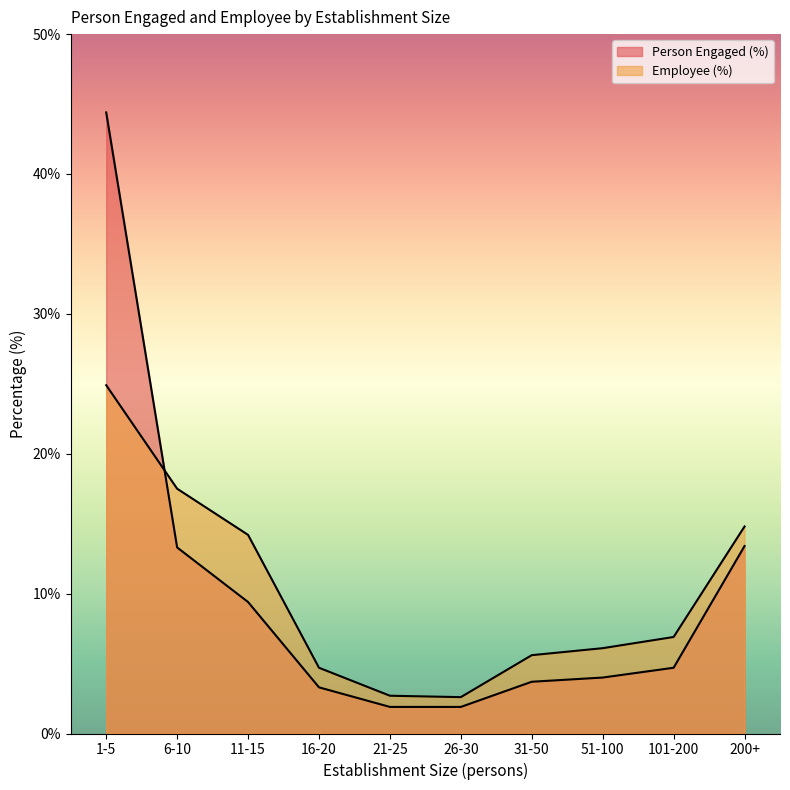

What is the total value across all series at 11-15?

23.6